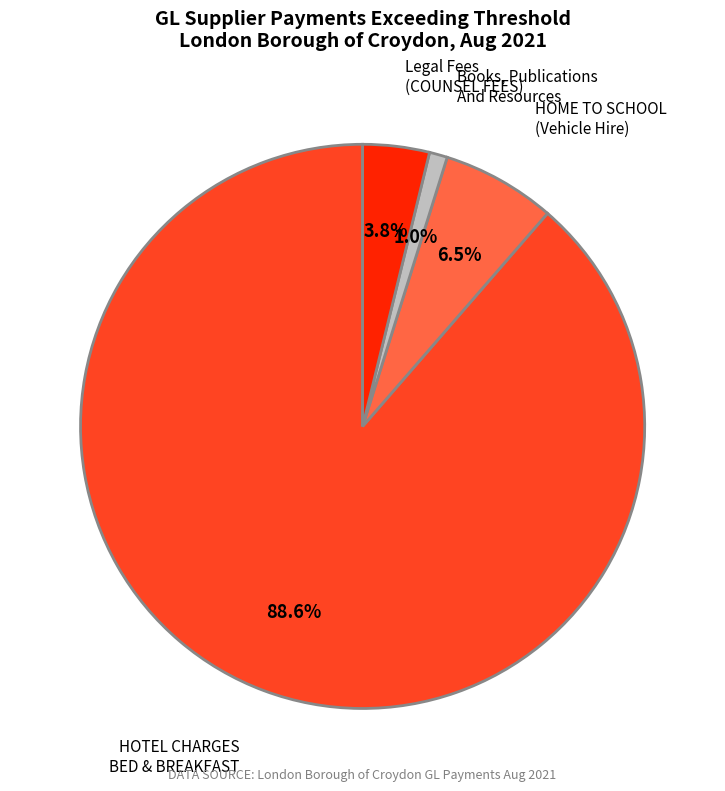

Does any single category account for the majority?

Yes